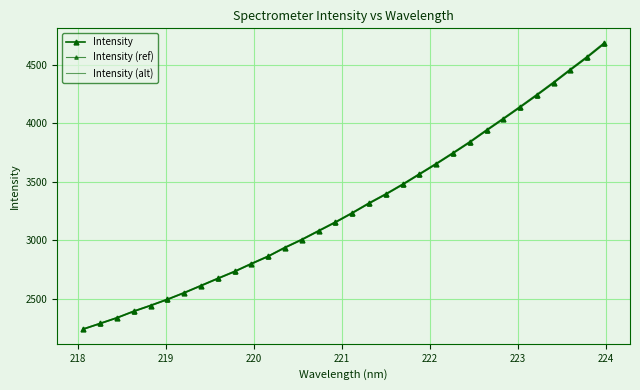

True or false: Intensity and Intensity (ref) cross at least once.

False